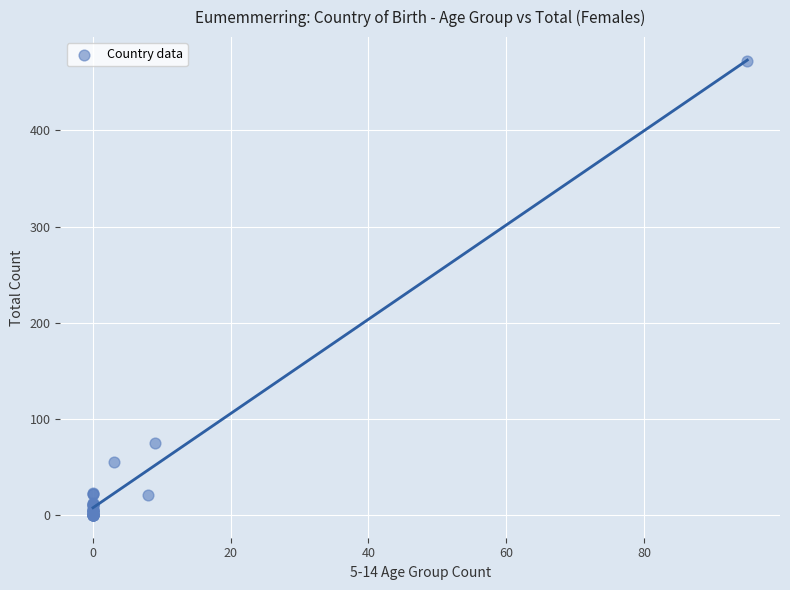

What Y value in the scatter plot is closest to 236?

75